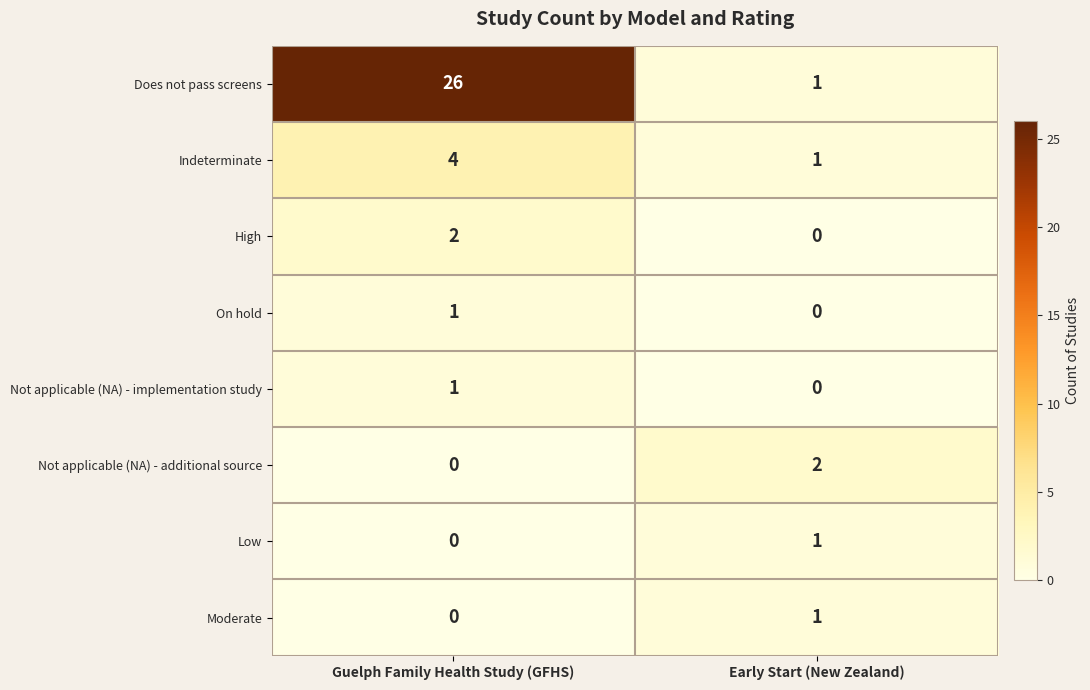

What is the difference between the highest and lowest values at Guelph Family Health Study (GFHS)?

26